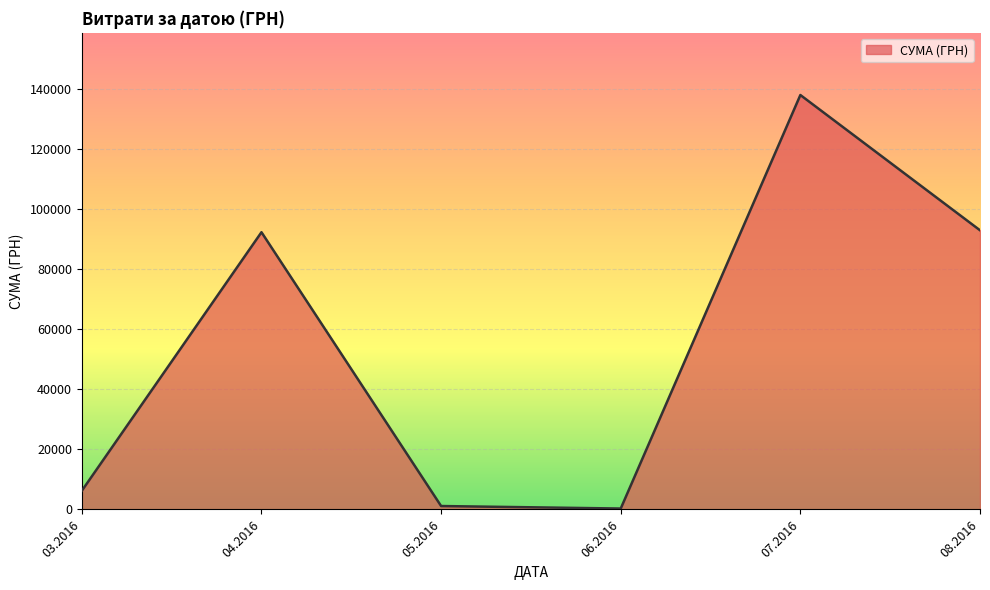

Reading left to right, transcribe all the data shown in this chart.

03.2016=6218.4	04.2016=92212.2	05.2016=1134.2	06.2016=300.0	07.2016=137843.0	08.2016=92856.7